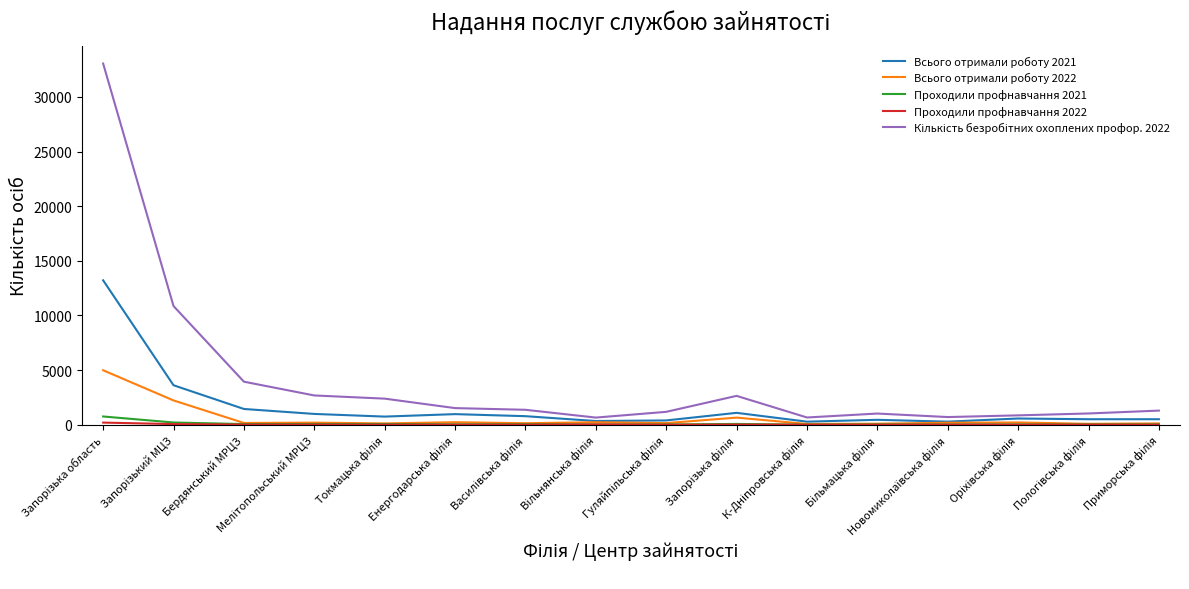

How many lines are shown in the chart?

5